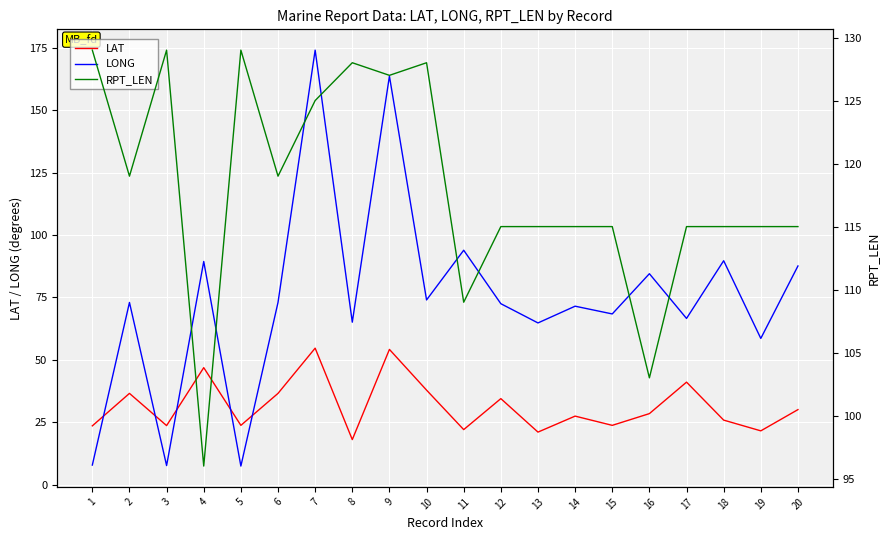

In LONG, how many points are higher than both neighbors (excluding endpoints)?

8